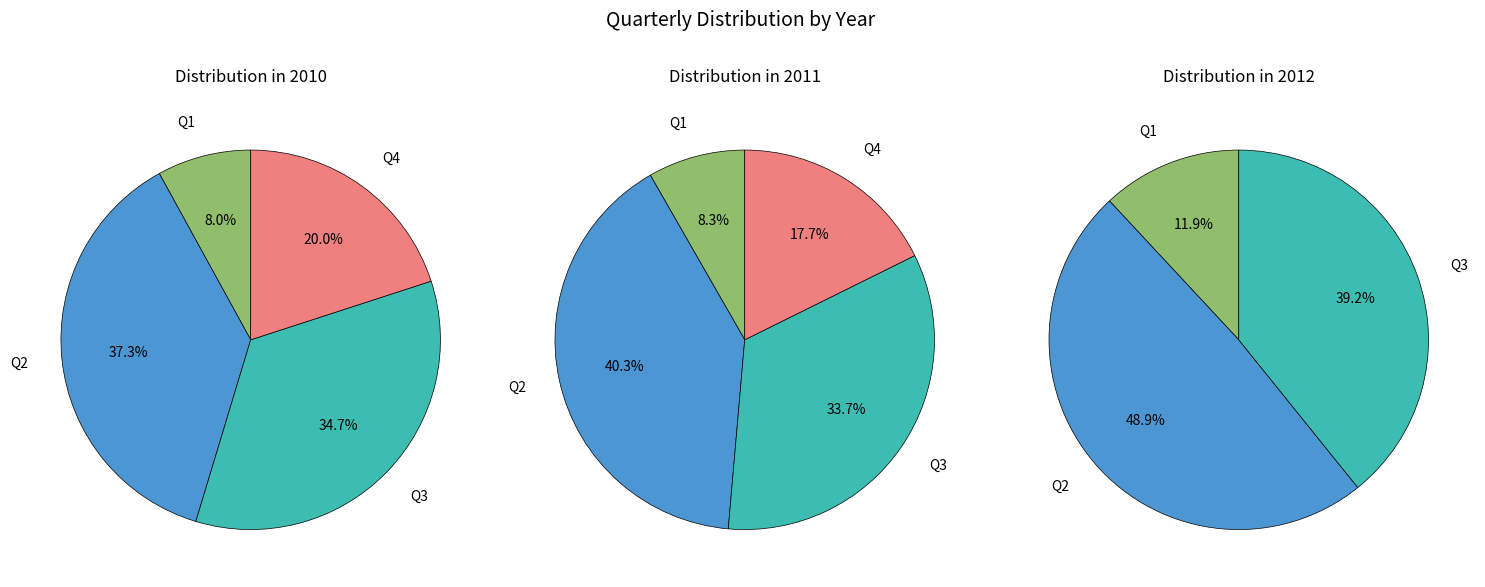

What is the spread (max minus min) of values at Q4?

32